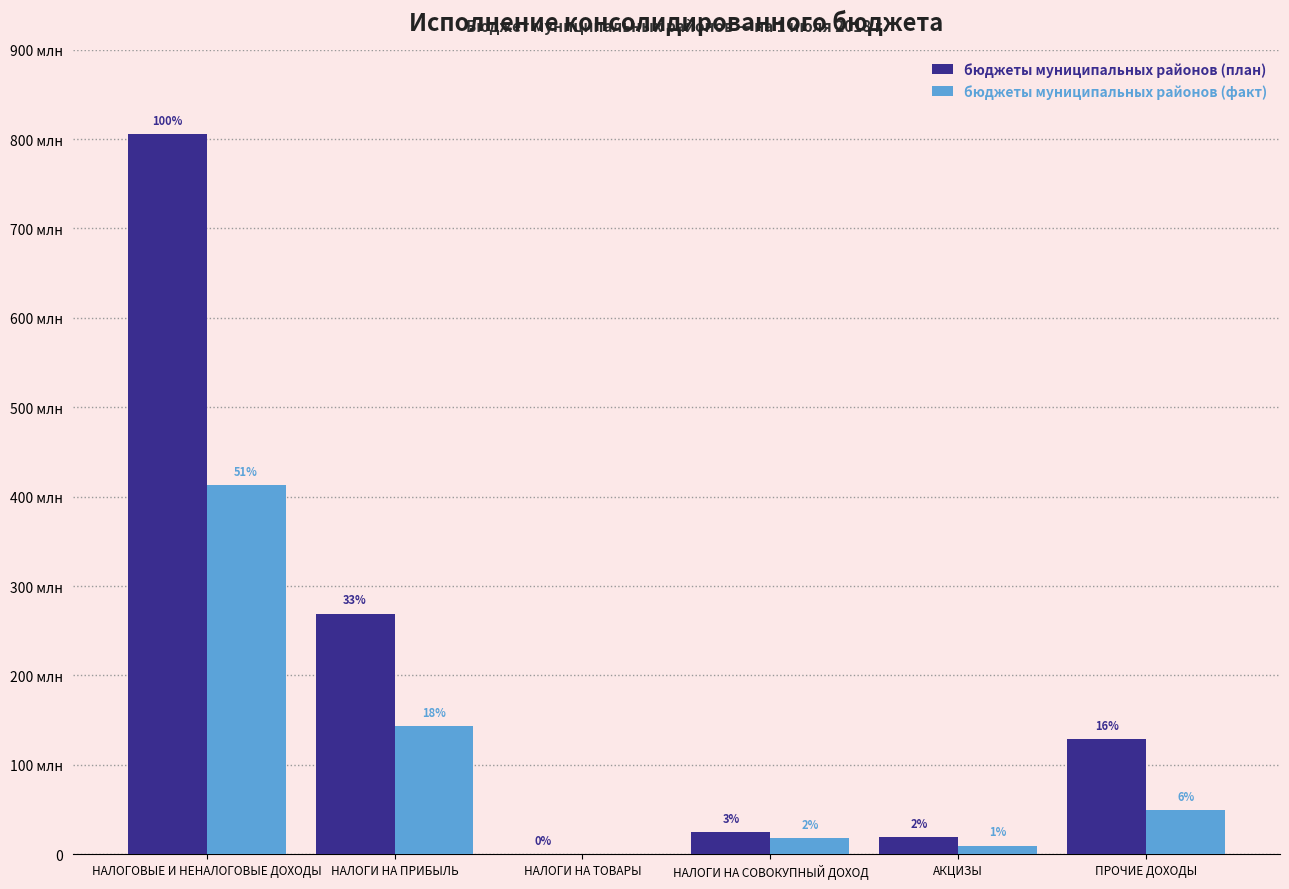

Reading left to right, list all the values displayed in this chart.

бюджеты муниципальных районов (план): 805340000.0	269280000.0	0.0	24523000.0	19638000.0	128454000.0
бюджеты муниципальных районов (факт): 412550380.0	143639718.3	0.0	18315792.9	9610171.0	49183397.0